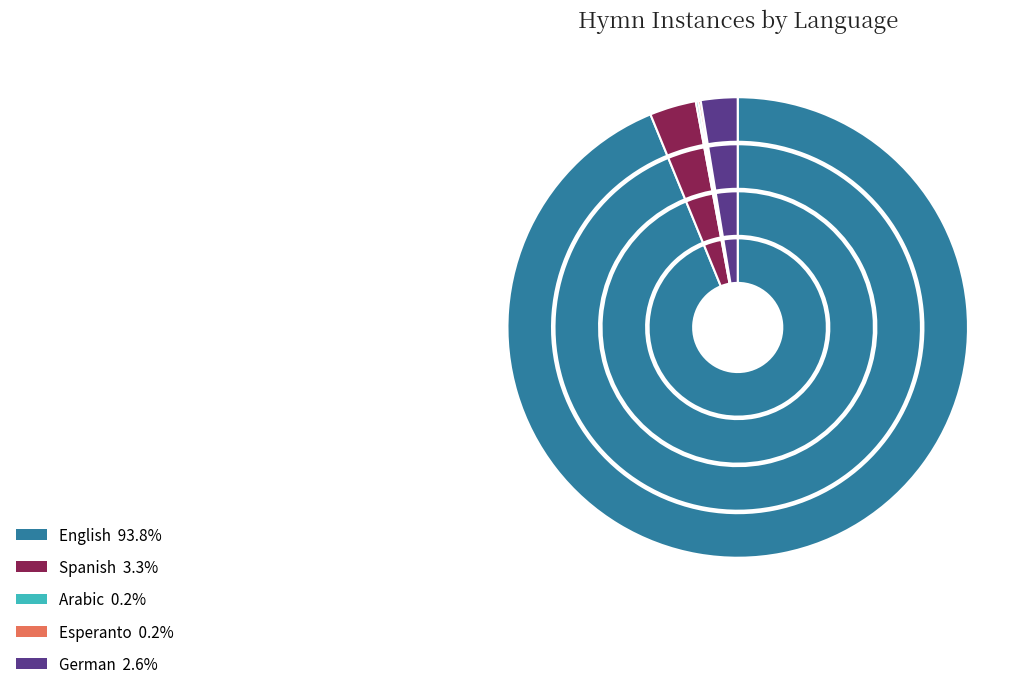

Which slice represents more than half of the pie?

English